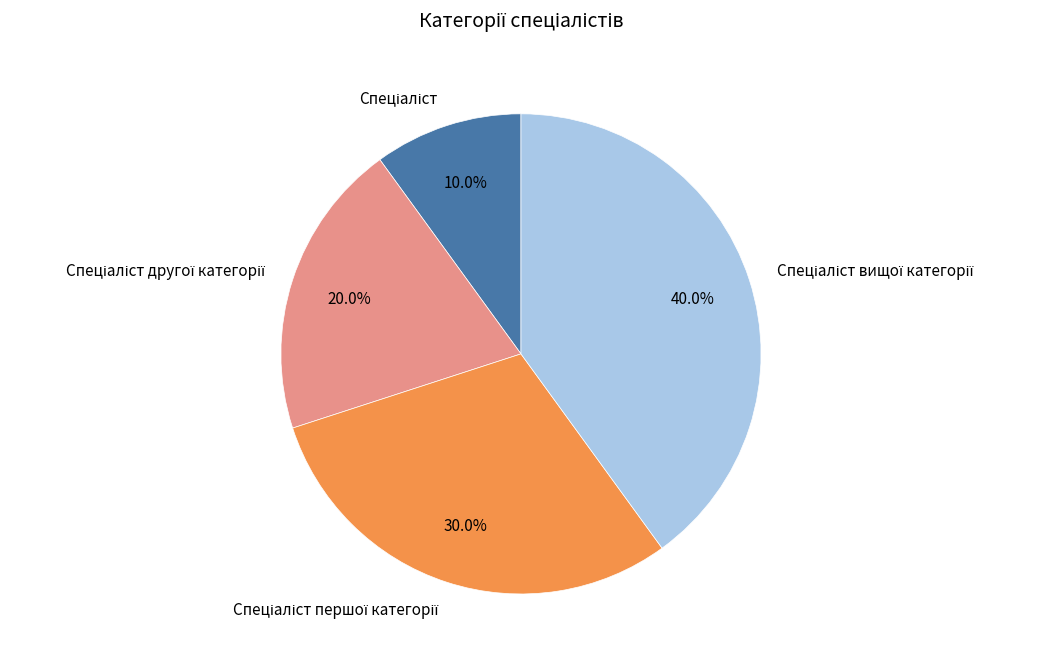

Does any single category account for the majority?

No